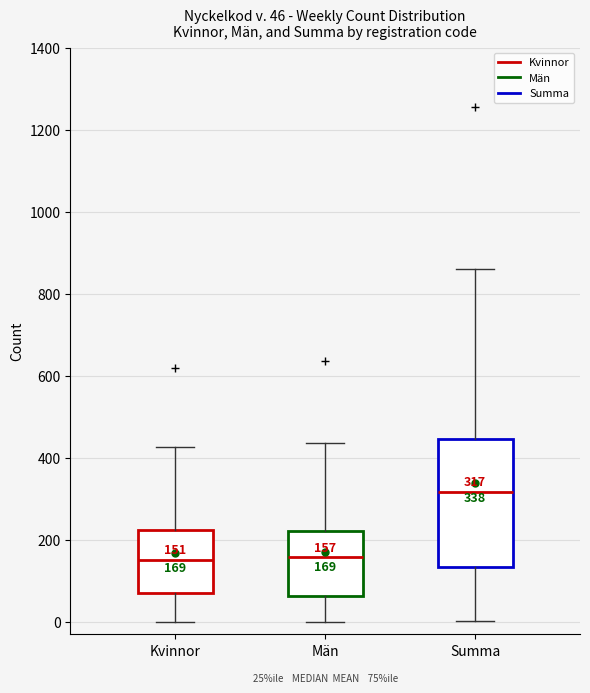

Comparing the boxes themselves (not the whiskers), which one is the tallest?

Summa